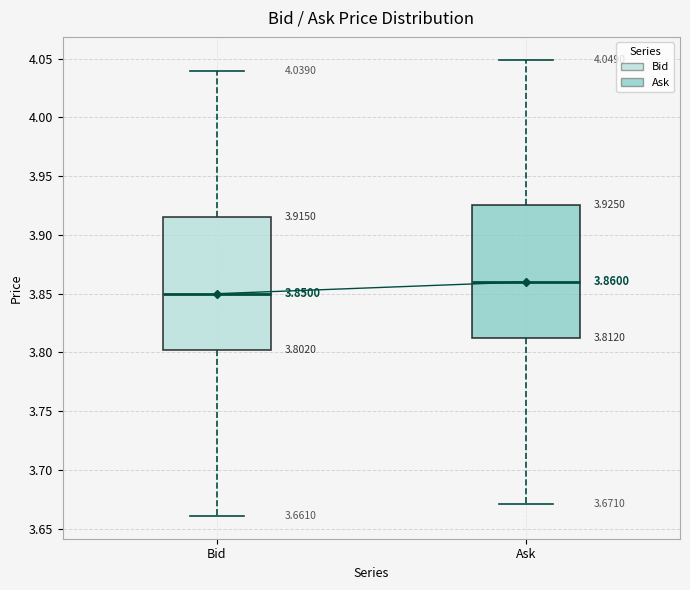

Which box's median line is the highest?

Ask